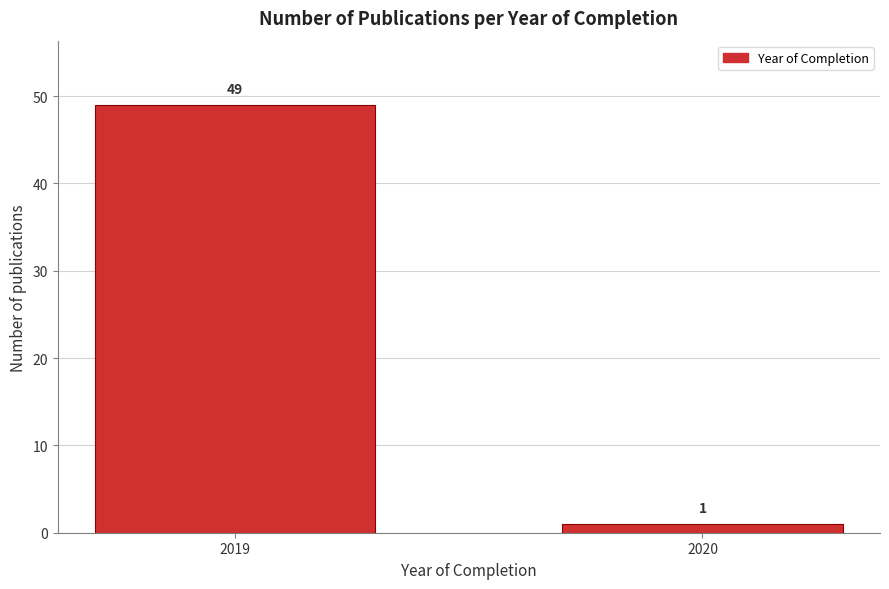

Reading left to right, what are all the values shown in this chart?

49	1